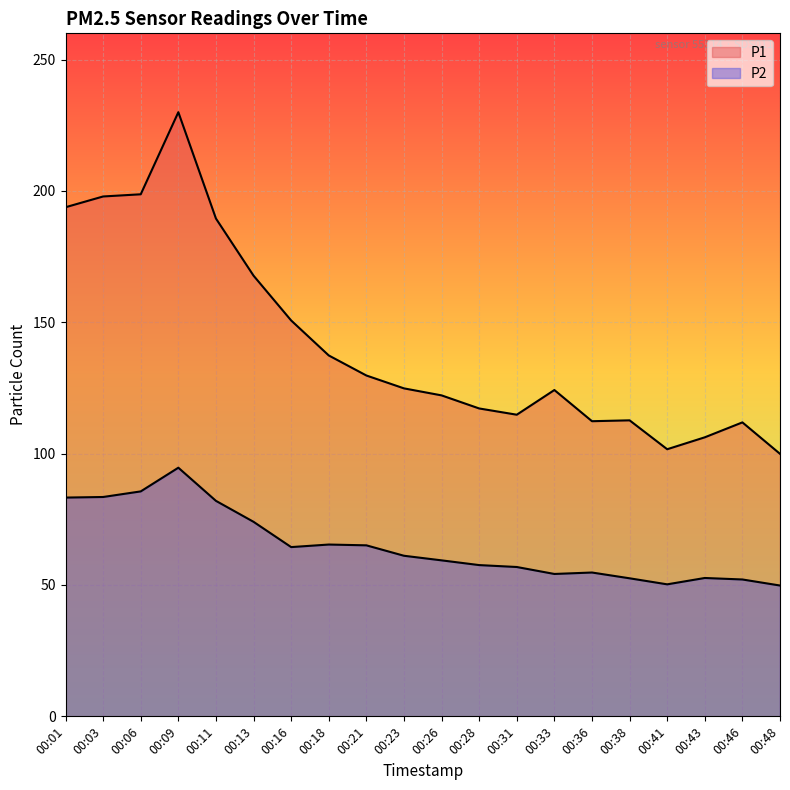

True or false: P2 has more than 0 points higher than both neighbors.

True